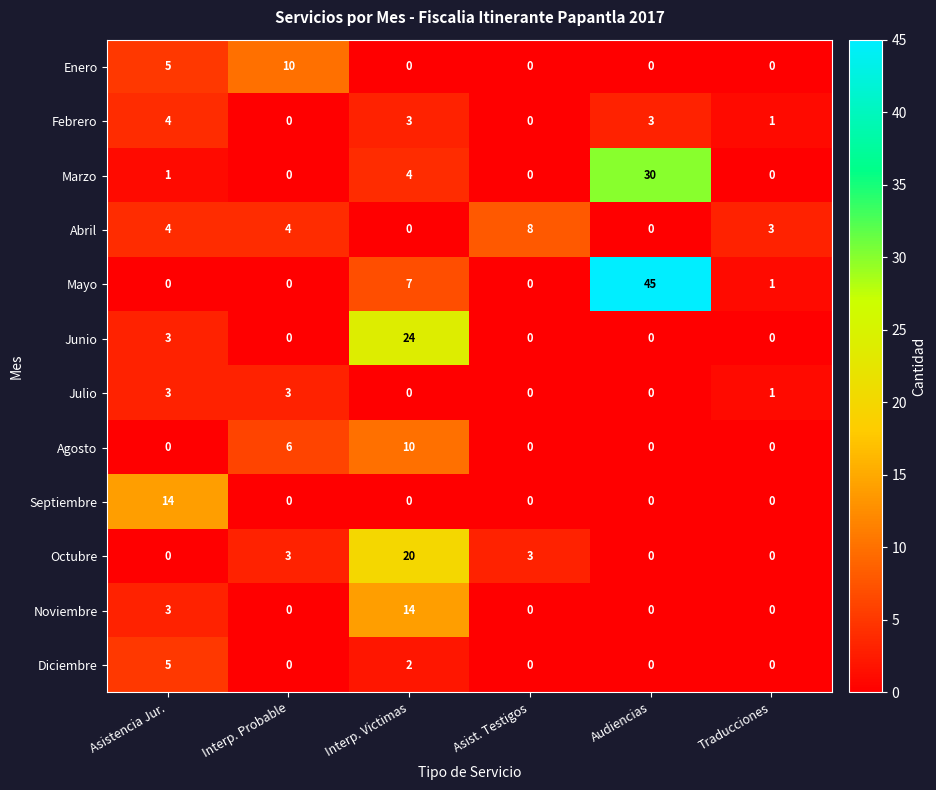

Count the Julio values in the range 0 to 3.

6